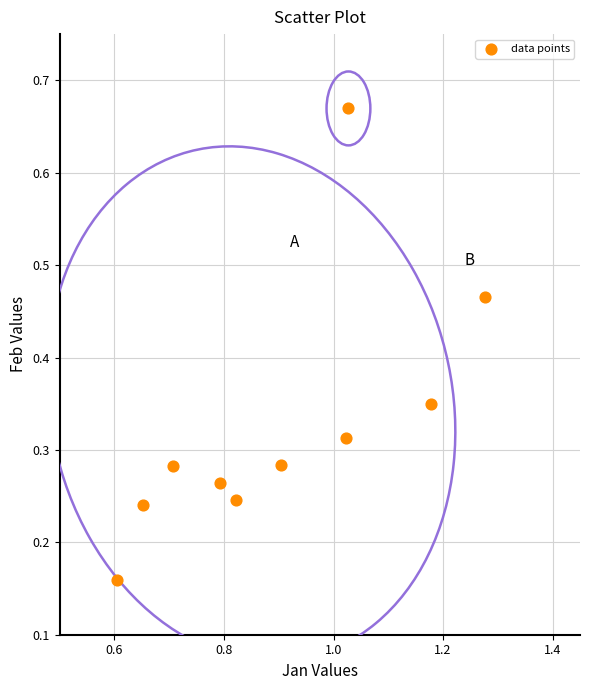

What is the average X value?

0.9